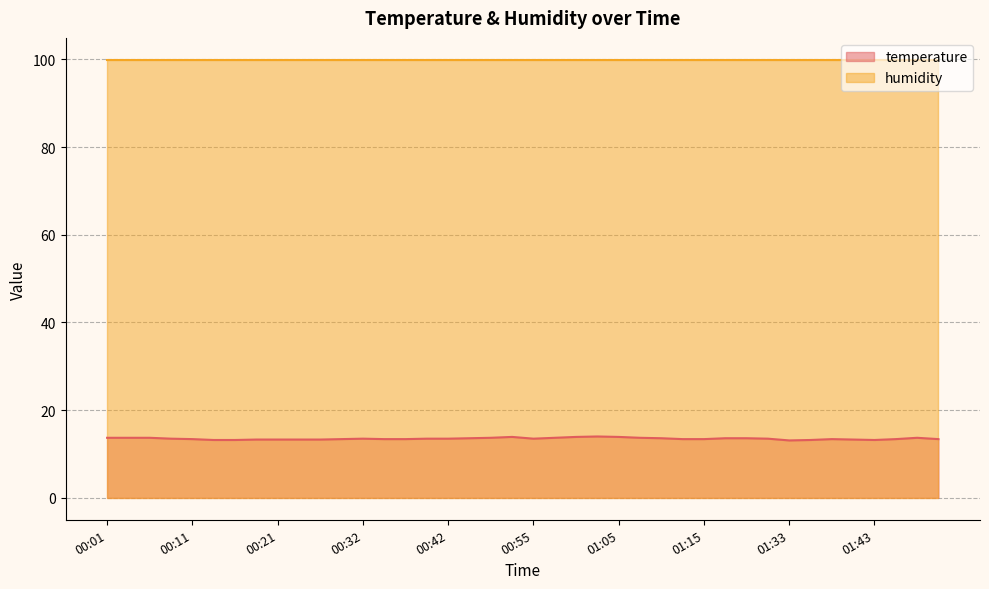

What is the sum of the values at 01:24 and 00:16?

26.7